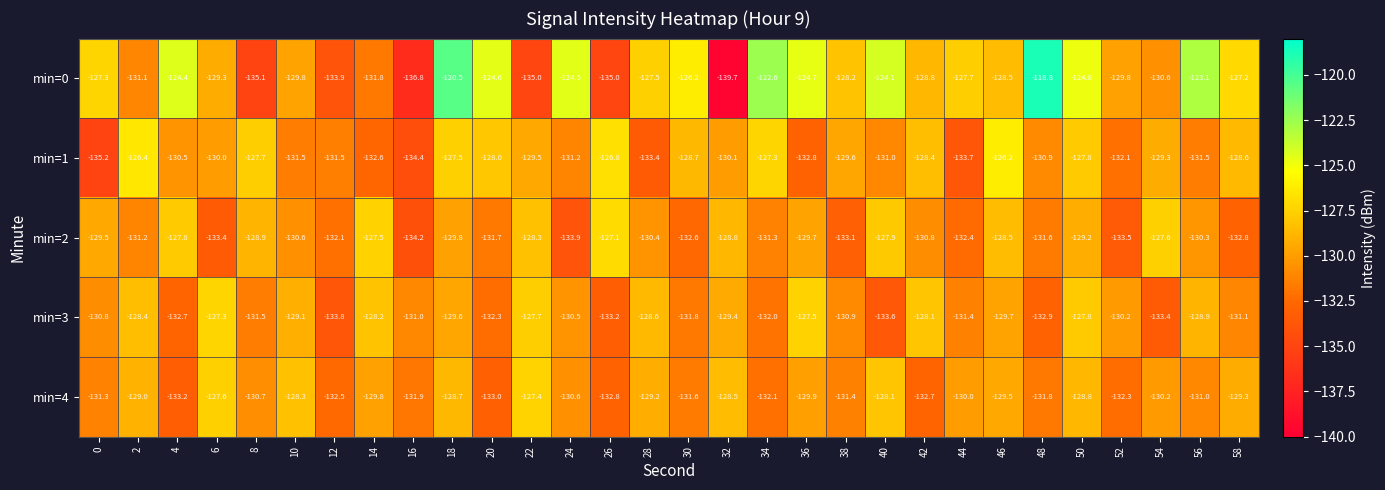

What is the difference between the min=1 values at 40 and 20?

3.0